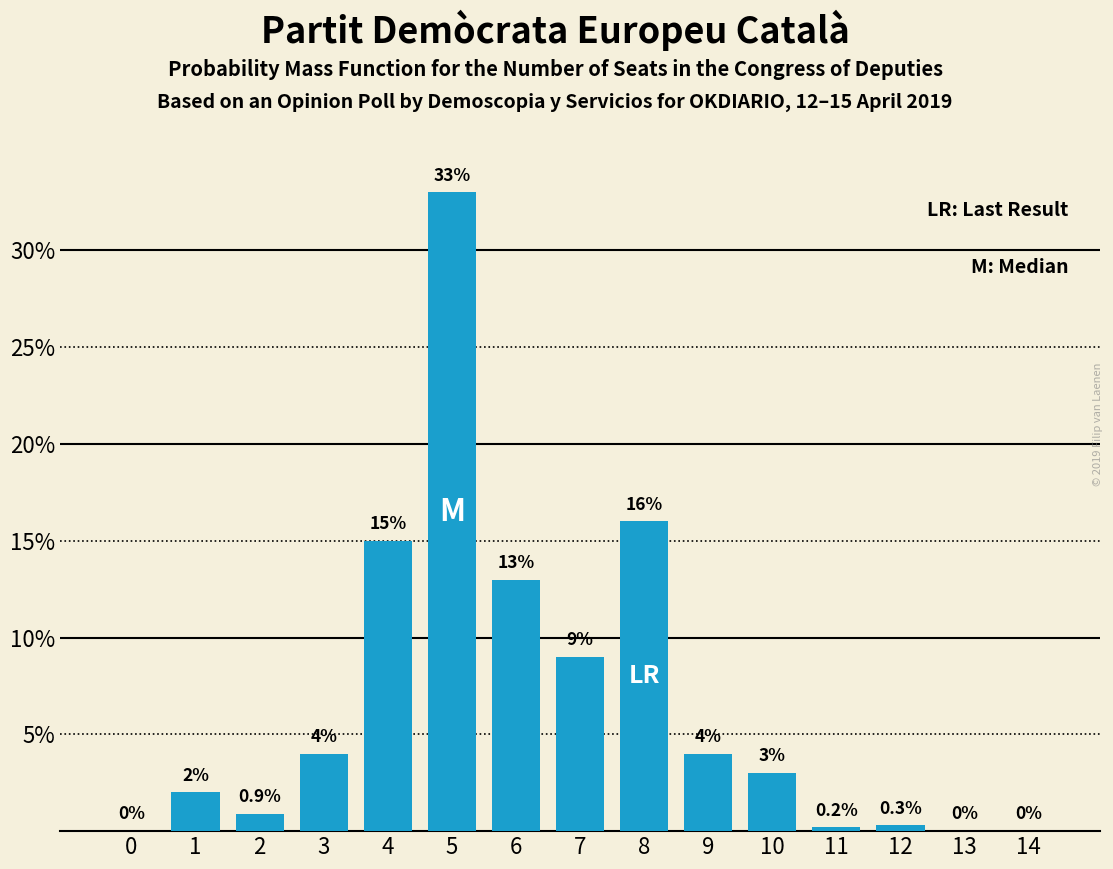

Reading right to left, extract all data points from this chart.

14=0.0	13=0.0	12=0.3	11=0.2	10=3.0	9=4.0	8=16.0	7=9.0	6=13.0	5=33.0	4=15.0	3=4.0	2=0.9	1=2.0	0=0.0